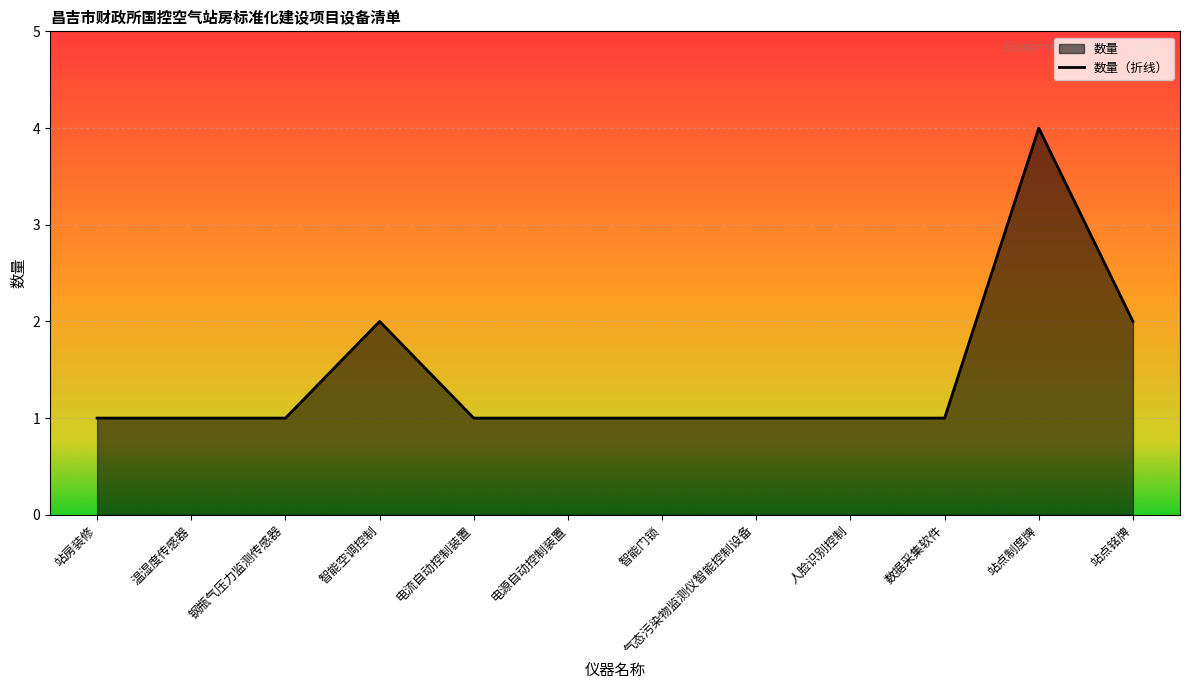

True or false: the data shows 3 at 站点铭牌.

False